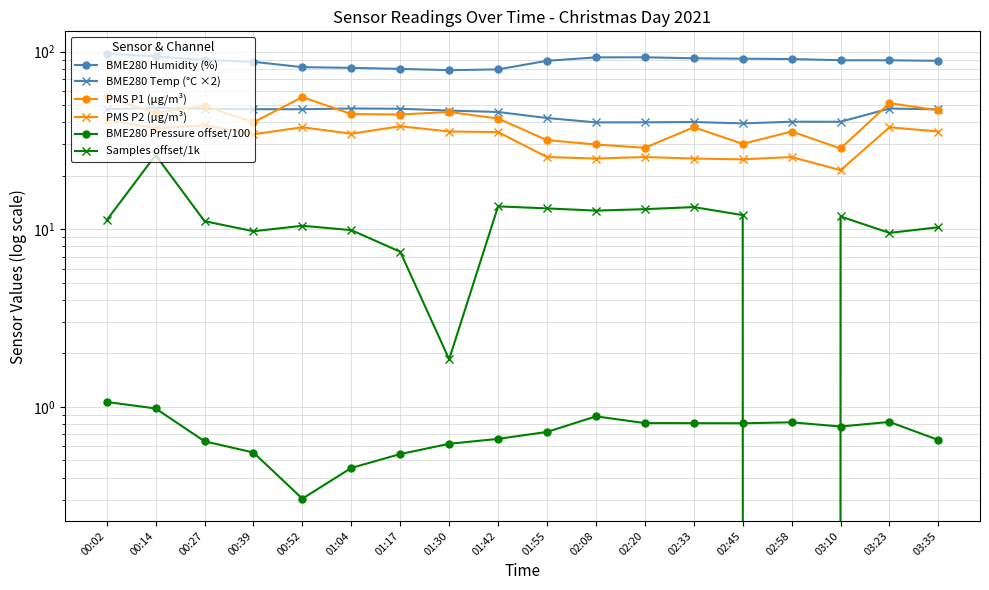

Reading left to right, list all the values displayed in this chart.

BME280 Humidity (%): 00:02=97.5	00:14=94.0	00:27=89.7	00:39=87.6	00:52=81.8	01:04=81.1	01:17=80.0	01:30=78.7	01:42=79.4	01:55=88.8	02:08=92.8	02:20=92.9	02:33=91.7	02:45=91.2	02:58=90.8	03:10=89.4	03:23=89.4	03:35=88.8
BME280 Temp (°C ×2): 00:02=47.4	00:14=48.1	00:27=47.6	00:39=47.4	00:52=47.4	01:04=47.8	01:17=47.7	01:30=46.6	01:42=45.7	01:55=42.3	02:08=40.0	02:20=40.0	02:33=40.2	02:45=39.4	02:58=40.3	03:10=40.3	03:23=47.8	03:35=47.3
PMS P1 (µg/m³): 00:02=55.2	00:14=45.2	00:27=49.5	00:39=40.0	00:52=55.5	01:04=44.5	01:17=44.2	01:30=45.8	01:42=42.0	01:55=31.8	02:08=30.0	02:20=28.8	02:33=37.5	02:45=30.2	02:58=35.5	03:10=28.5	03:23=51.2	03:35=46.8
PMS P2 (µg/m³): 00:02=41.2	00:14=37.0	00:27=38.5	00:39=34.2	00:52=37.5	01:04=34.5	01:17=38.0	01:30=35.5	01:42=35.2	01:55=25.5	02:08=25.0	02:20=25.5	02:33=25.0	02:45=24.8	02:58=25.5	03:10=21.5	03:23=37.5	03:35=35.5
BME280 Pressure offset/100: 00:02=1.1	00:14=1.0	00:27=0.6	00:39=0.6	00:52=0.3	01:04=0.5	01:17=0.5	01:30=0.6	01:42=0.7	01:55=0.7	02:08=0.9	02:20=0.8	02:33=0.8	02:45=0.8	02:58=0.8	03:10=0.8	03:23=0.8	03:35=0.7
Samples offset/1k: 00:02=11.2	00:14=26.1	00:27=11.1	00:39=9.7	00:52=10.5	01:04=9.9	01:17=7.5	01:30=1.9	01:42=13.5	01:55=13.1	02:08=12.7	02:20=13.0	02:33=13.3	02:45=12.0	02:58=-0.3	03:10=11.8	03:23=9.5	03:35=10.3